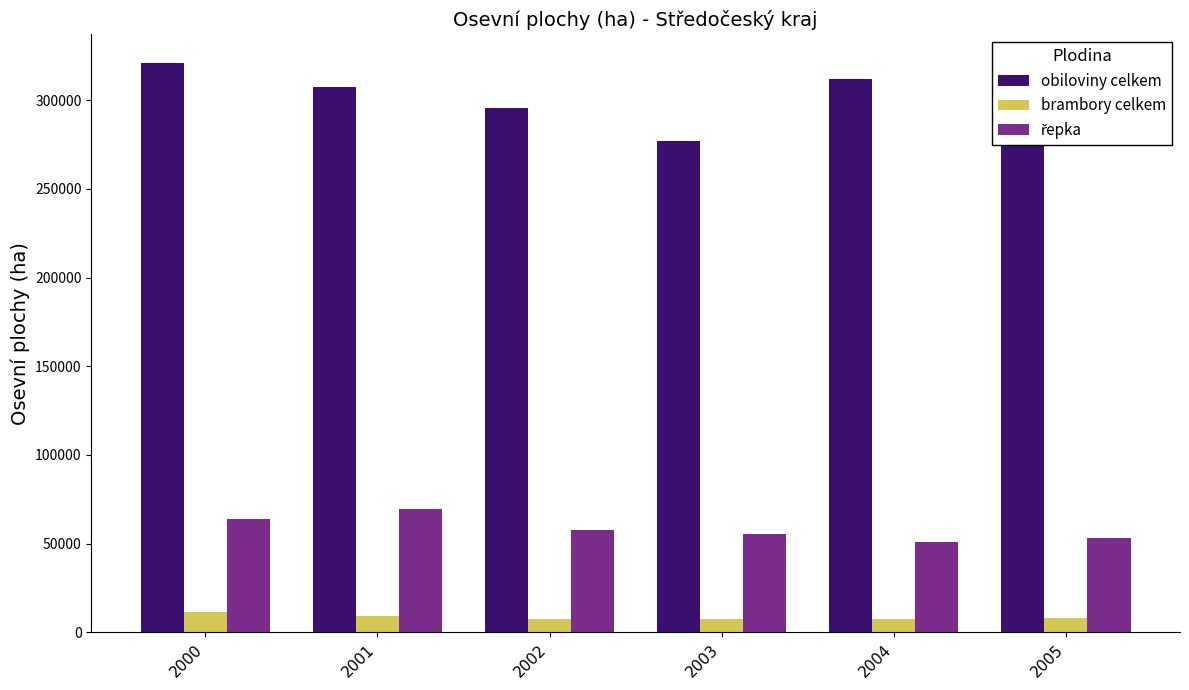

What is the difference between the brambory celkem values at 2005 and 2001?

1491